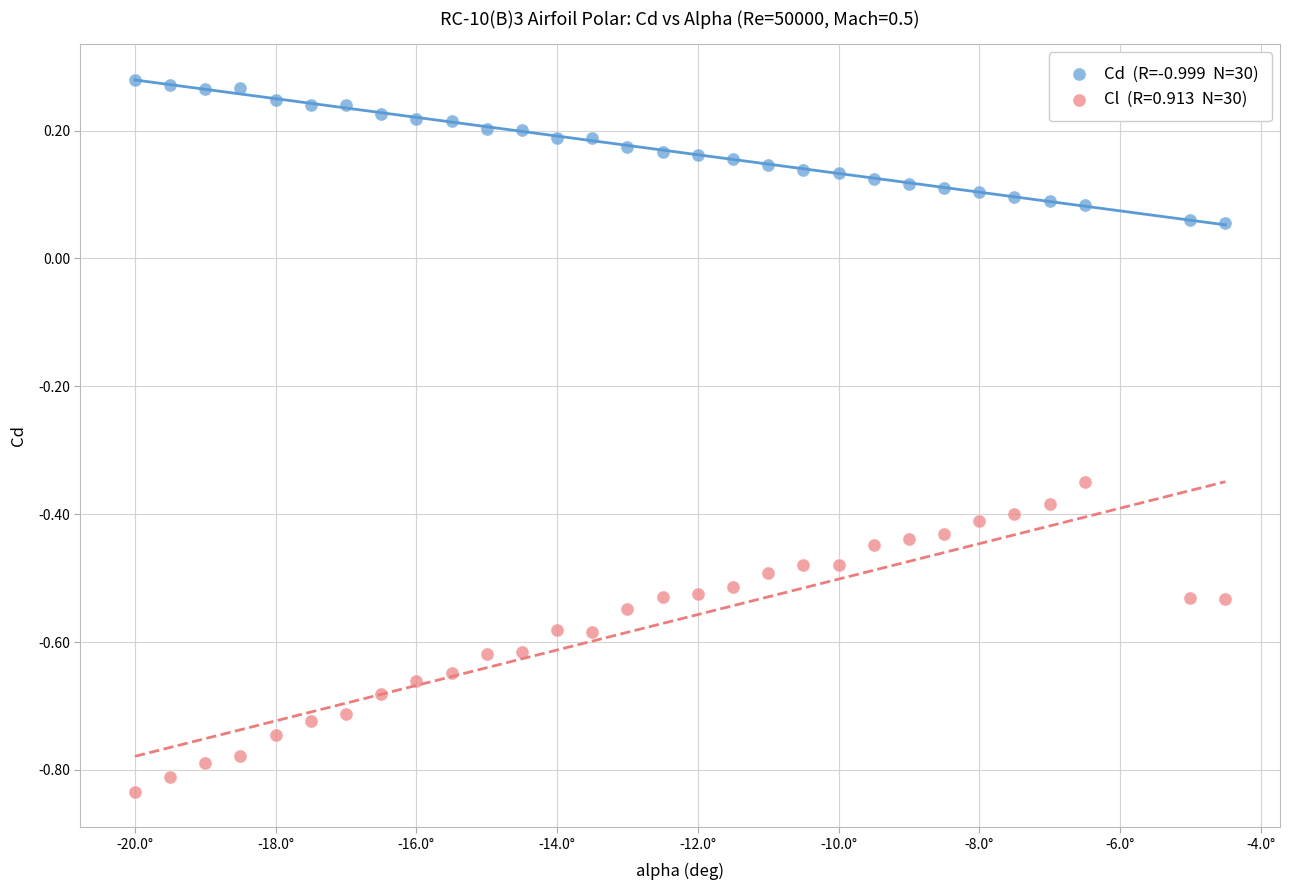

Across all data points, what is the range of Y values (max minus min)?

1.1